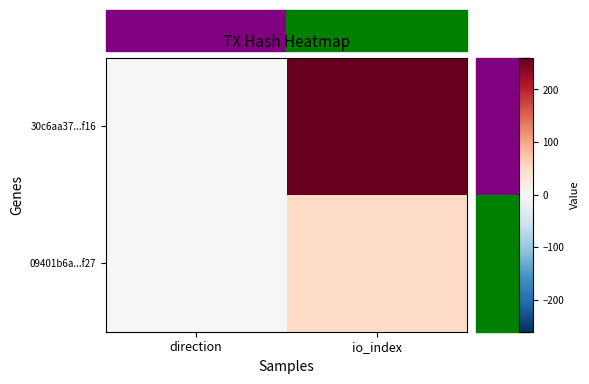

Which label corresponds to the smallest value in the chart?

direction